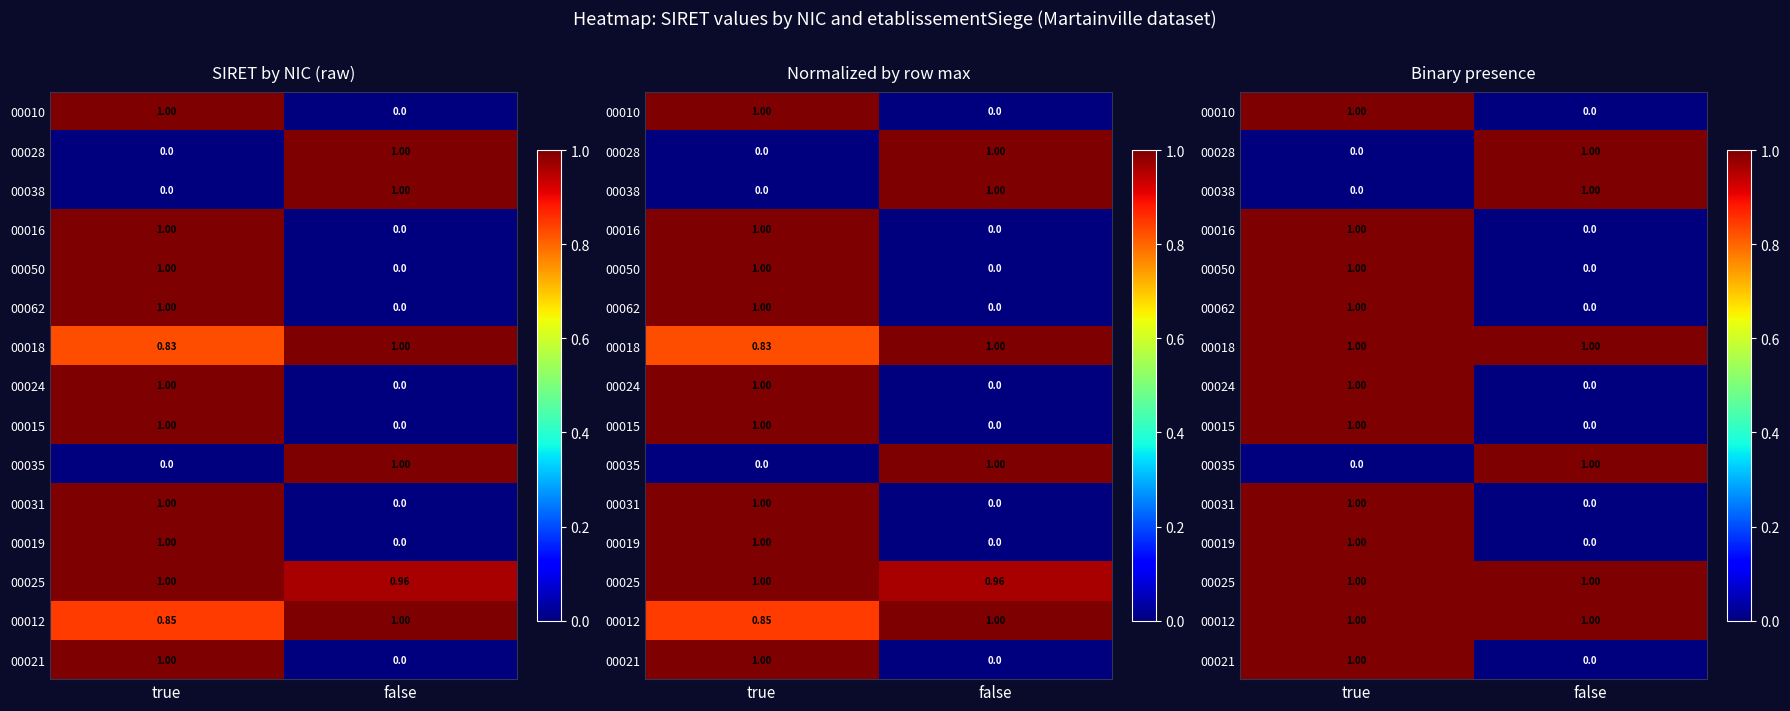

What is the sum of all 00016 values?

1